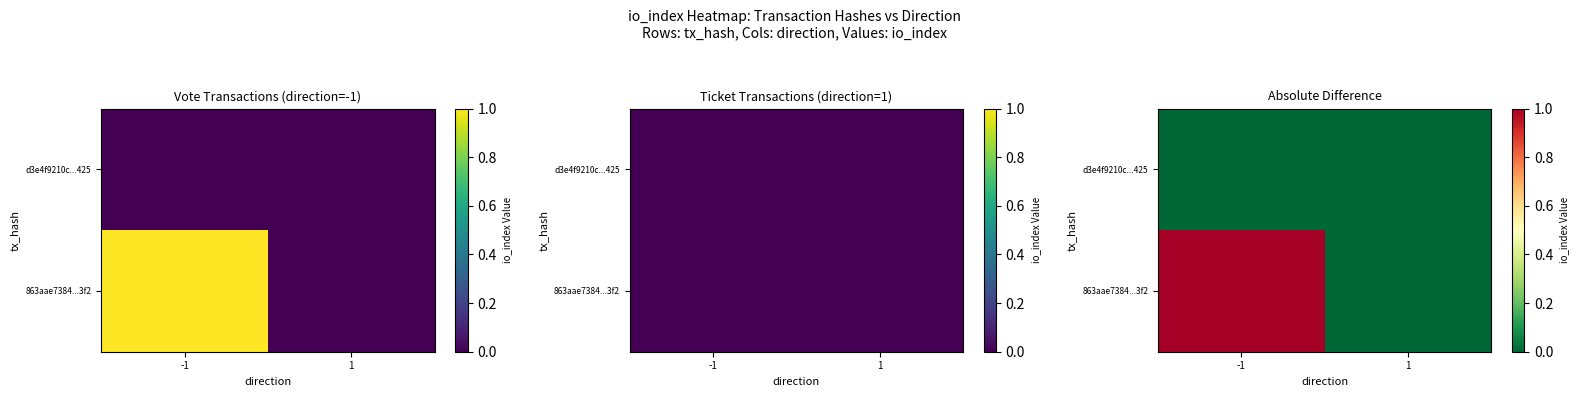

Count the number of categories in the chart.

2